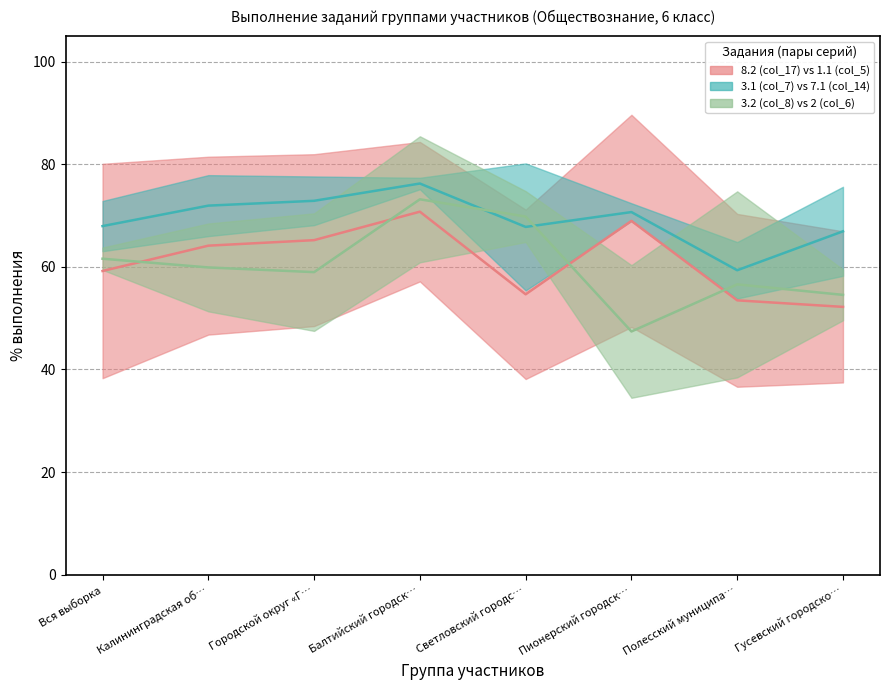

Rank the series at Балтийский городск… from highest to lowest value.

7.1 (col_14), 2 (col_6), 1.1 (col_5)